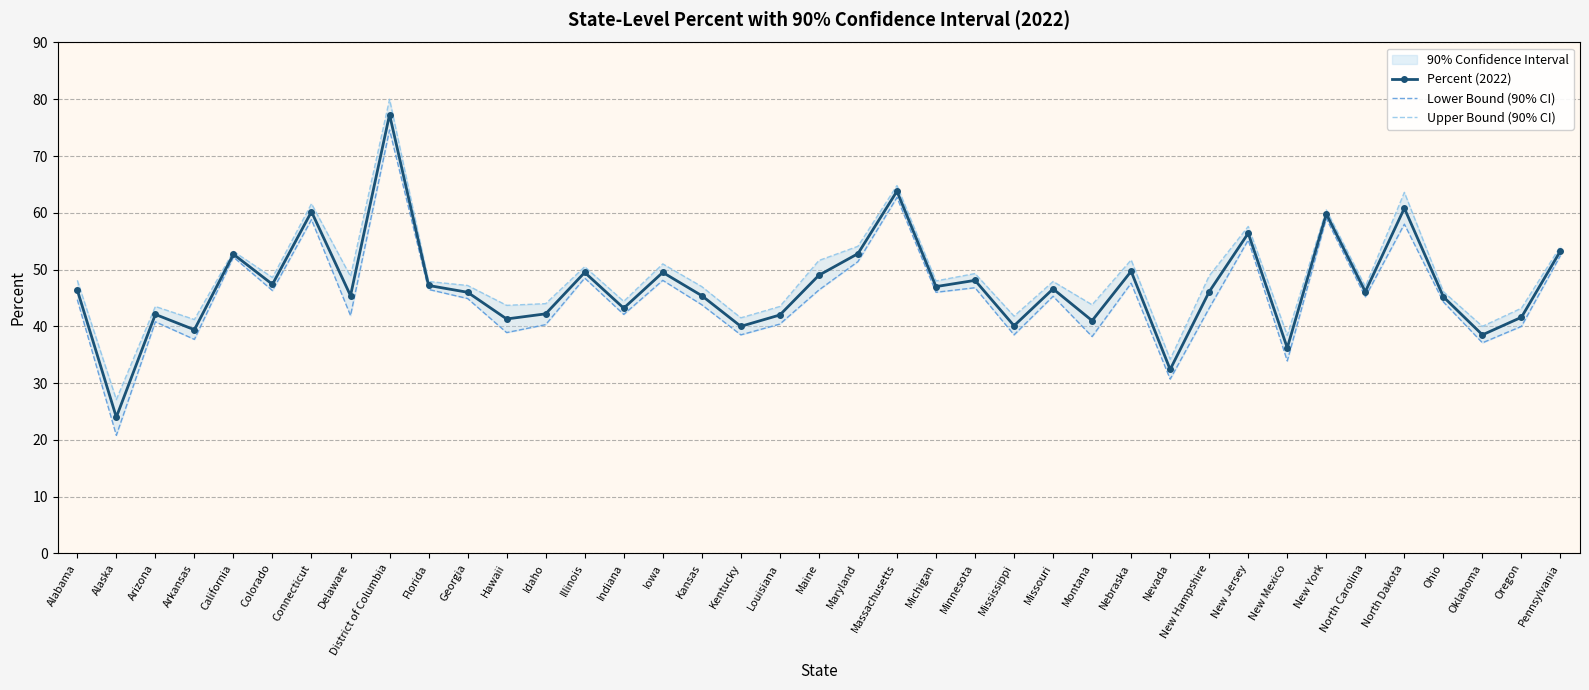

At which category does Percent (2022) reach its first local valley?

Alaska